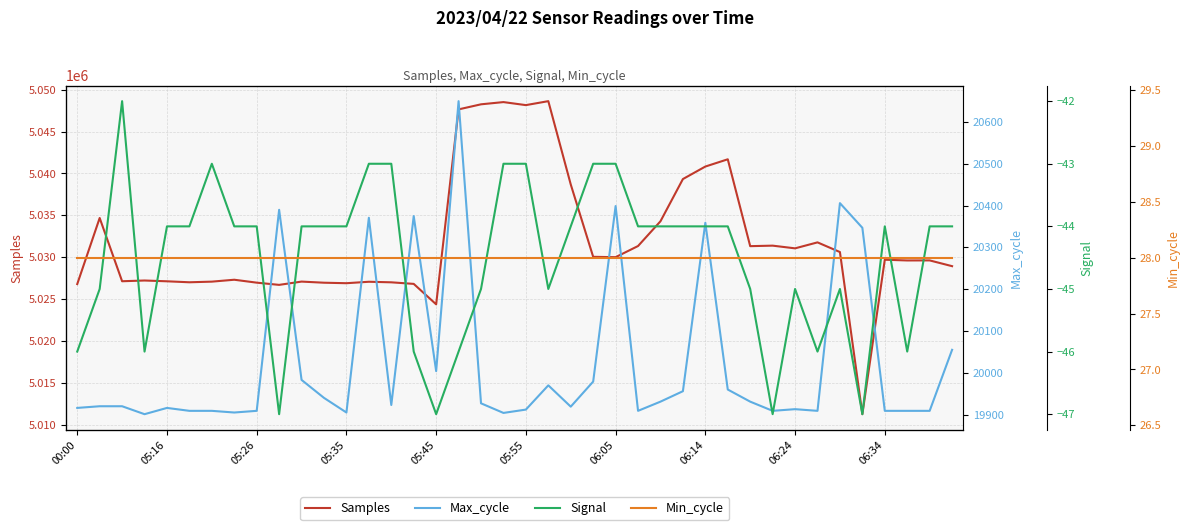

The value of Samples at 06:24 is 1986819. True or false?

False